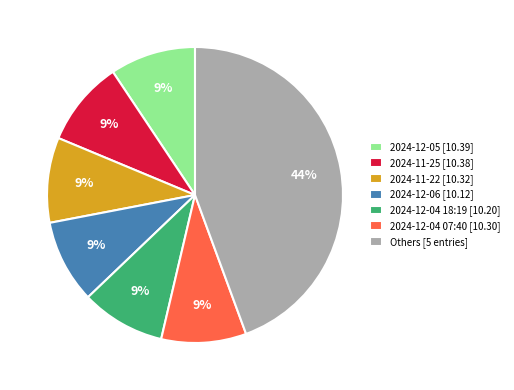

Is there any slice that represents more than half of the pie?

No